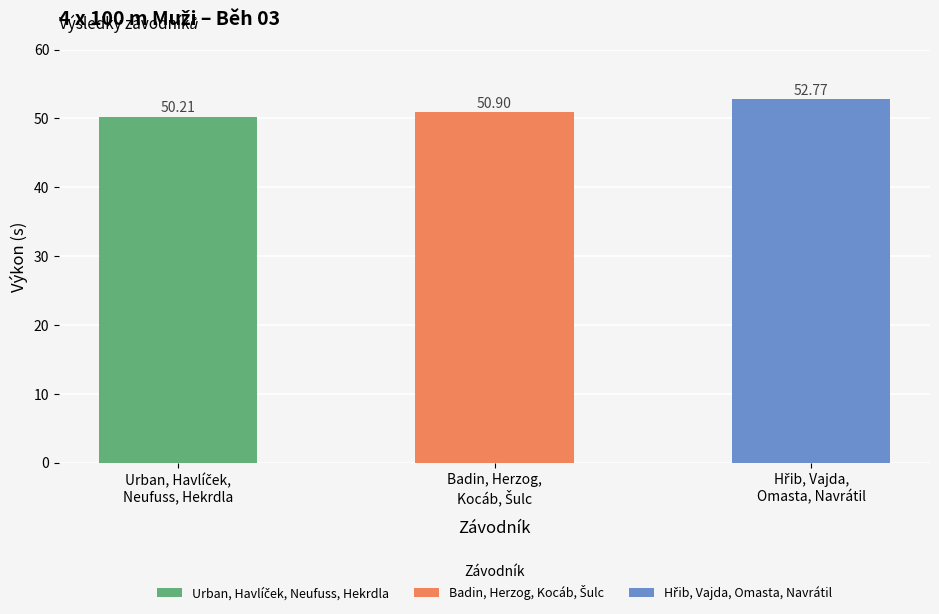

What is the approximate value at Urban, Havlíček,
Neufuss, Hekrdla?

50.2